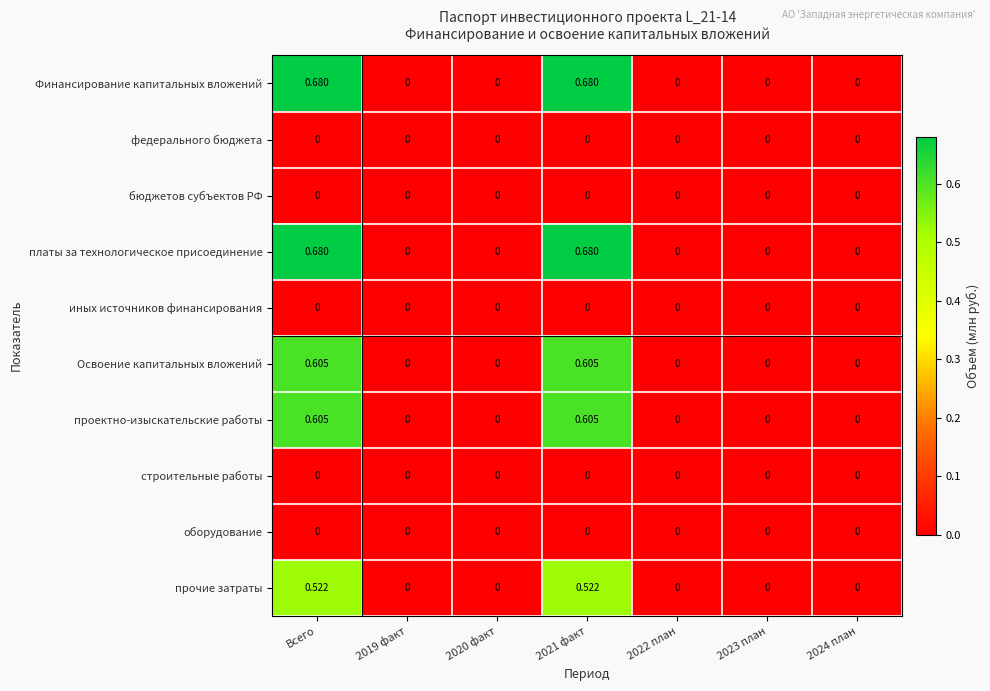

List the series in order of their peak value, lowest first.

федерального бюджета, бюджетов субъектов РФ, иных источников финансирования, строительные работы, оборудование, прочие затраты, Освоение капитальных вложений, проектно-изыскательские работы, Финансирование капитальных вложений, платы за технологическое присоединение